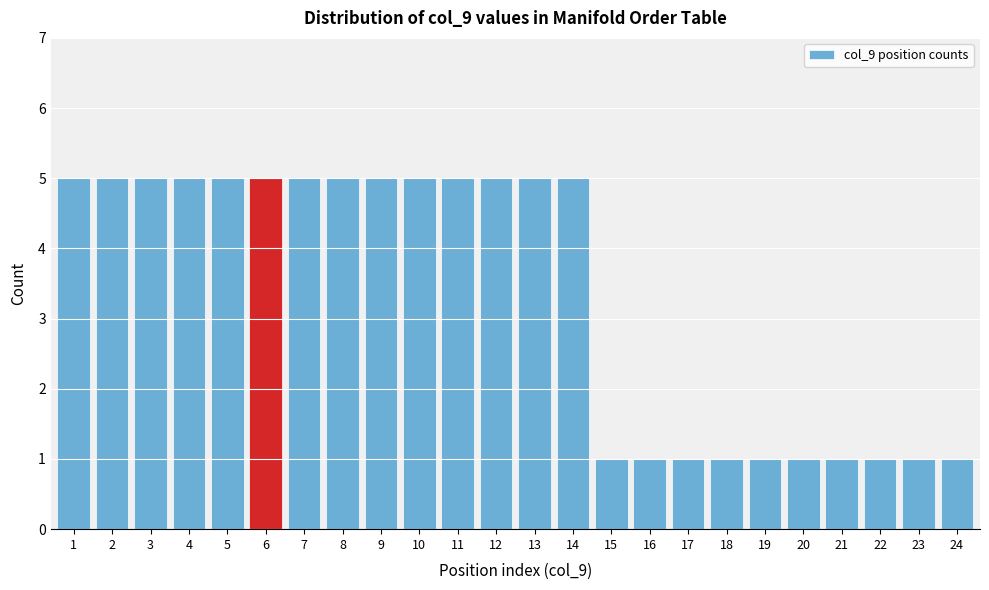

Reading right to left, extract all data points from this chart.

1	1	1	1	1	1	1	1	1	1	5	5	5	5	5	5	5	5	5	5	5	5	5	5